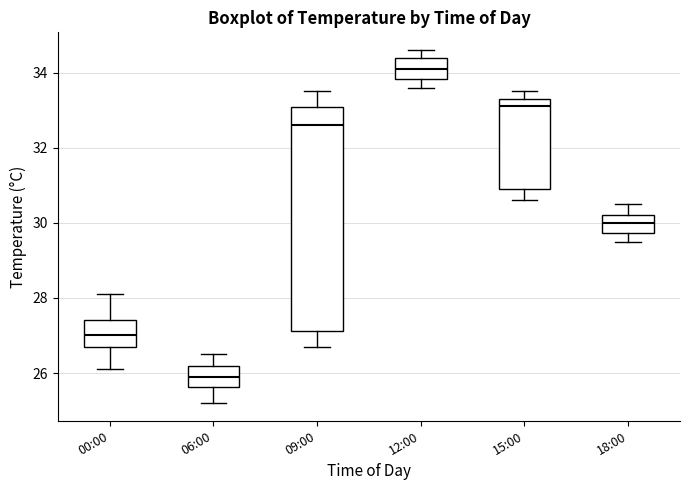

Which box has the lowest median line?

06:00